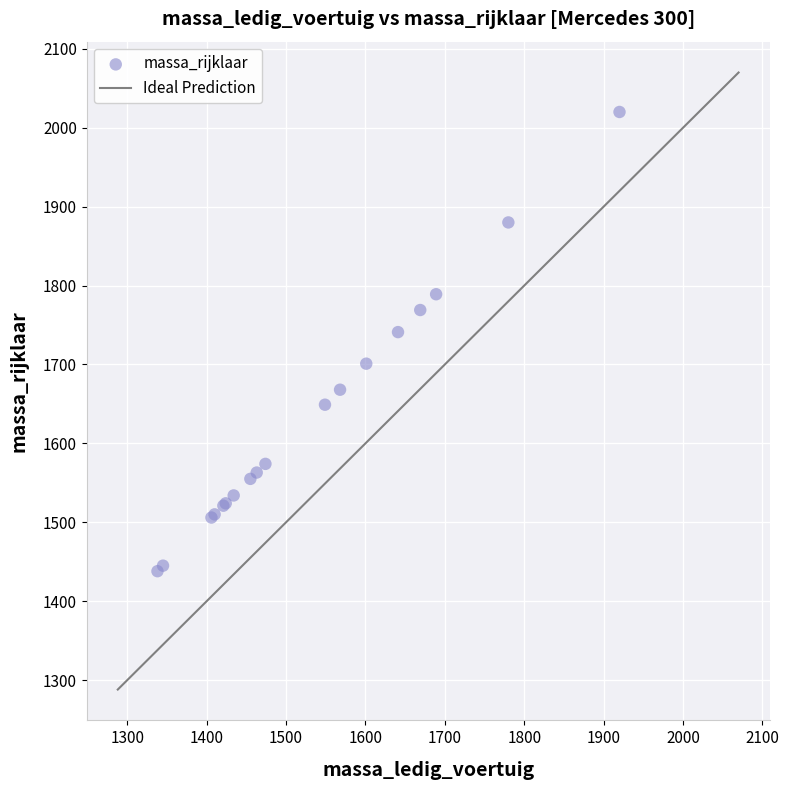

What Y value in the scatter plot is closest to 1729?

1741